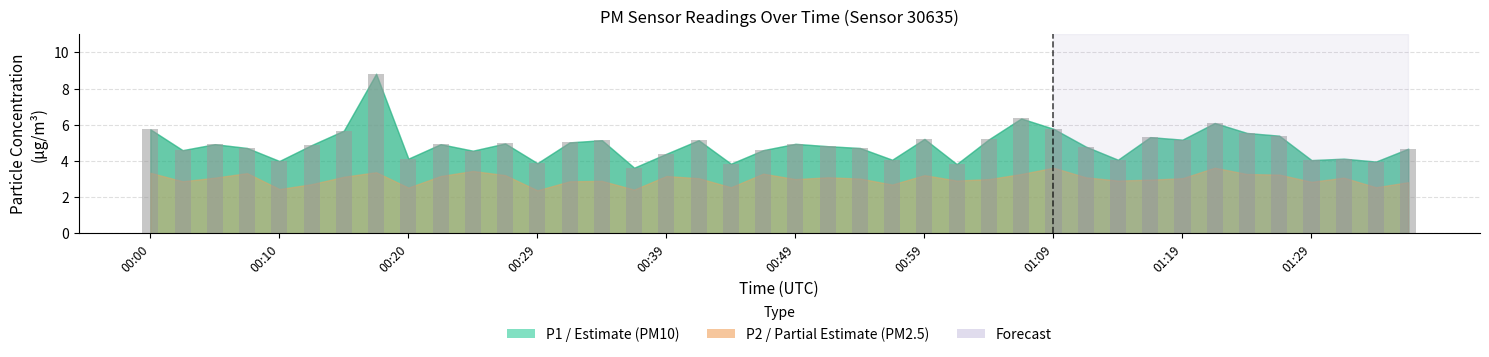

What is the difference between the maximum and second lowest values?

5.0